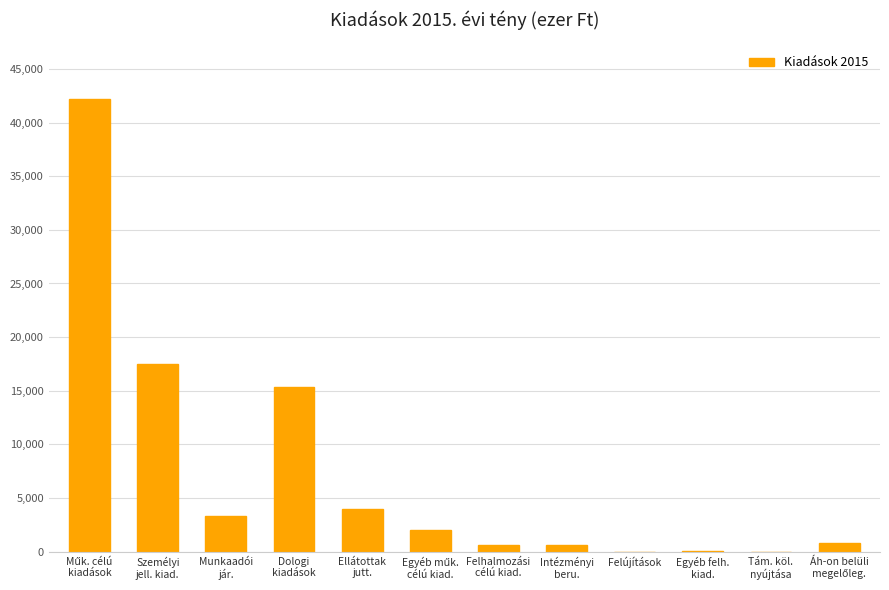

What is the greatest value displayed?

42158